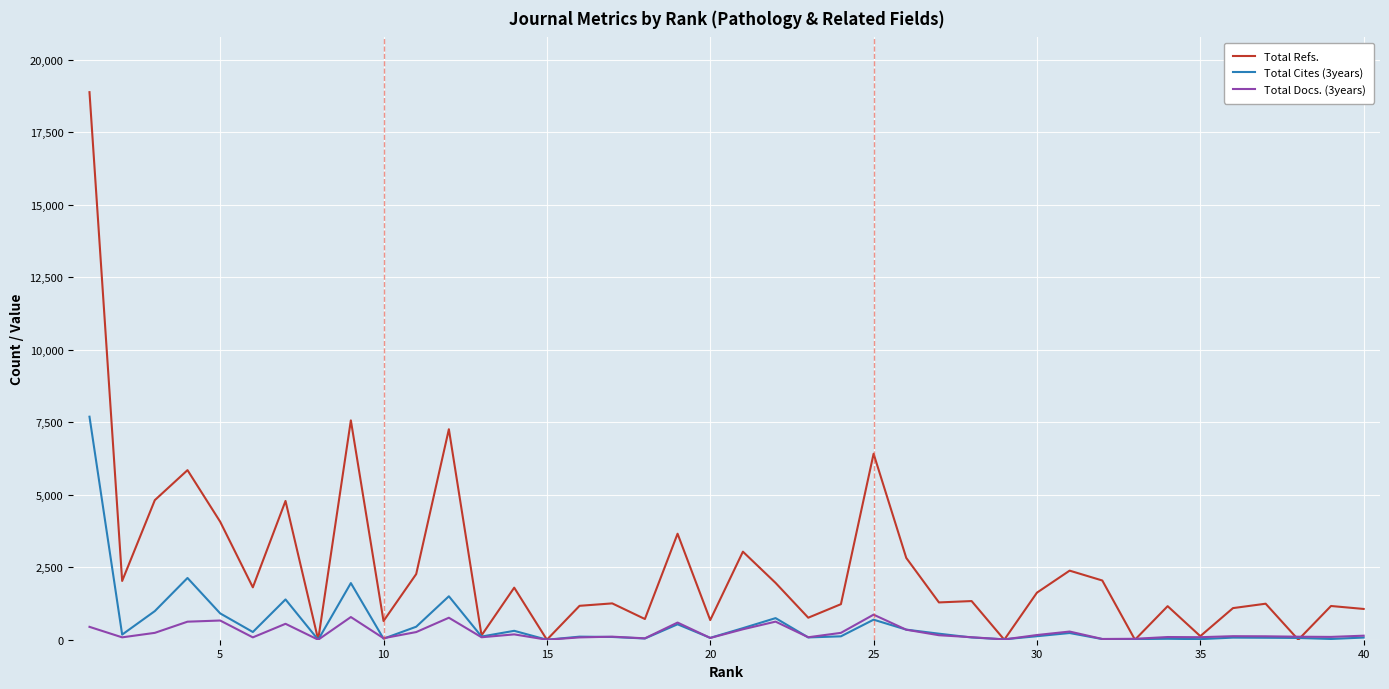

Which series has the widest spread of values?

Total Refs.